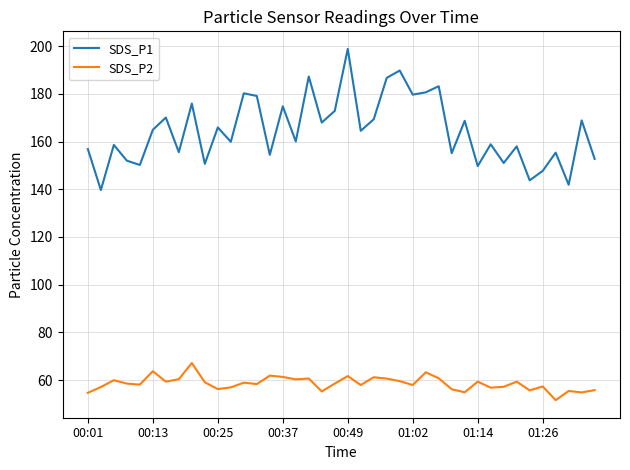

Which series has the widest spread of values?

SDS_P1